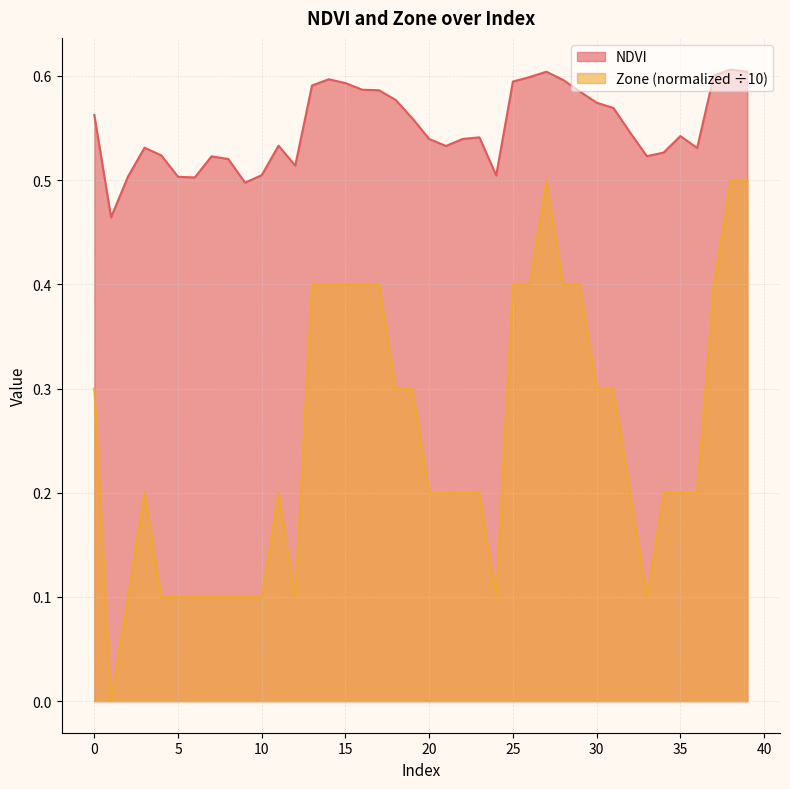

What is the difference between the maximum and minimum values in the Zone series?

0.5